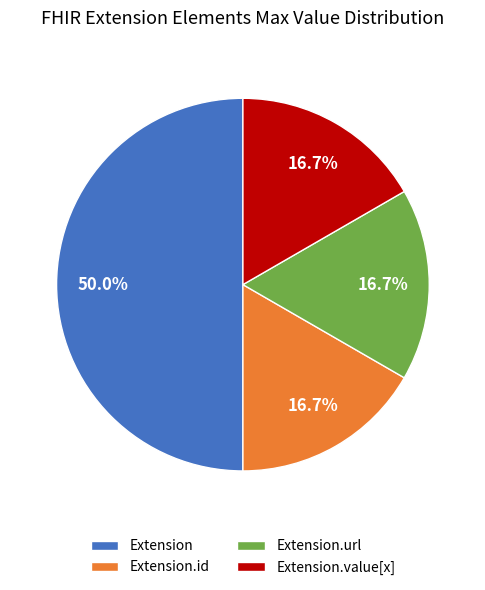

Between Extension and Extension.value[x], which is larger?

Extension